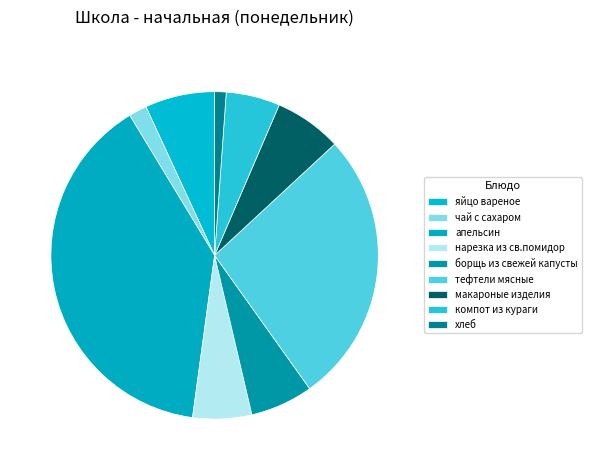

Is there a majority slice in this chart?

No